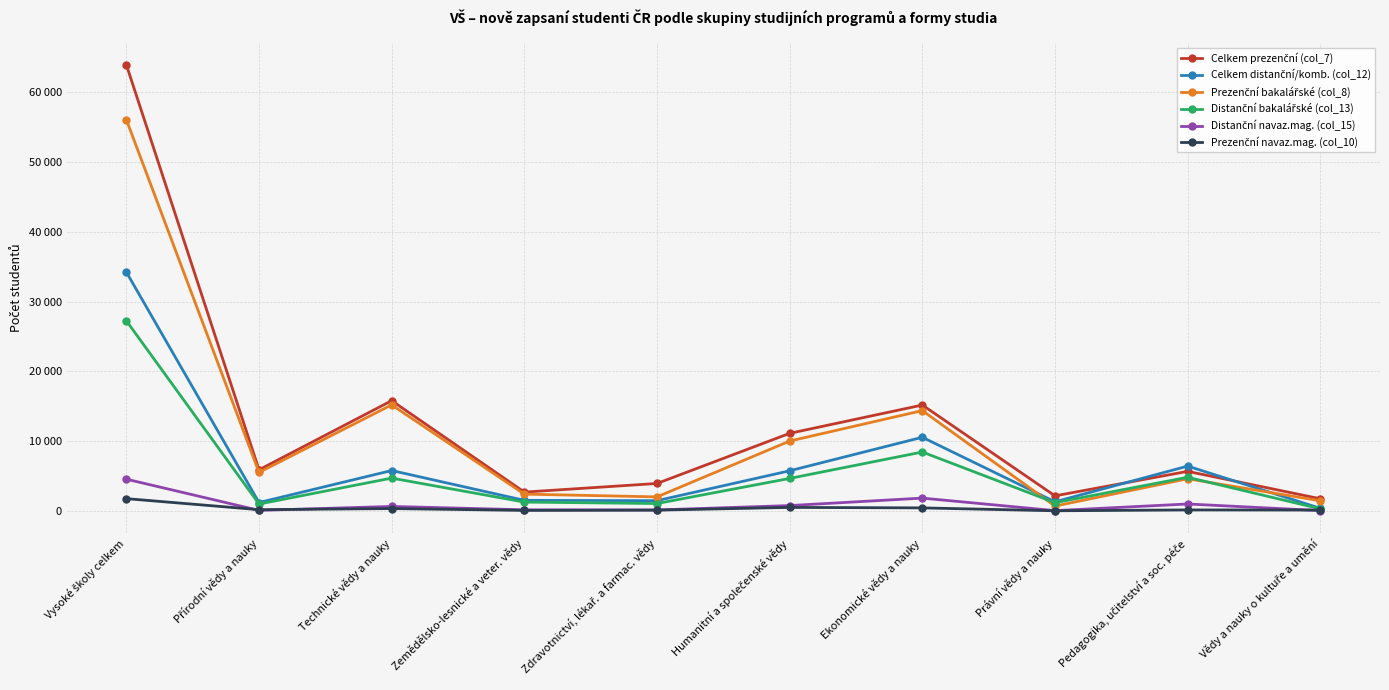

Is this an area chart (filled region under the line)?

No